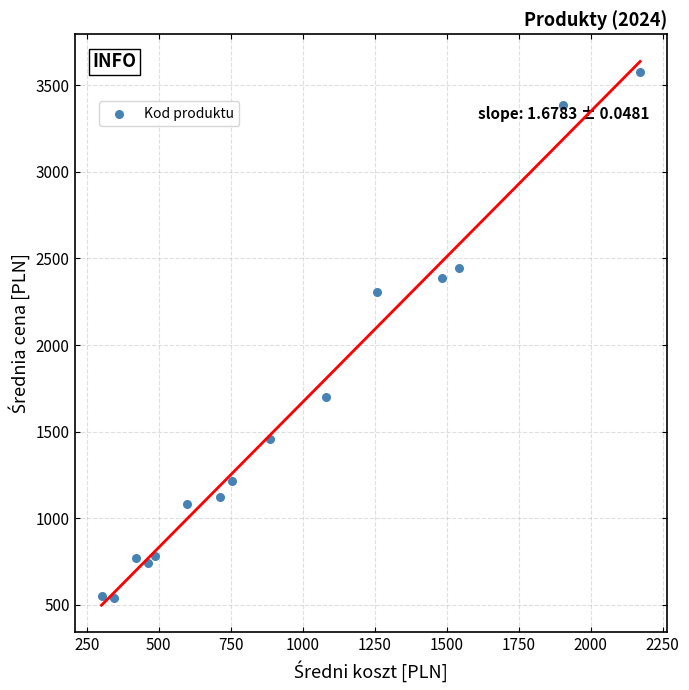

What Y value in the scatter plot is closest to 2059?

2307.5